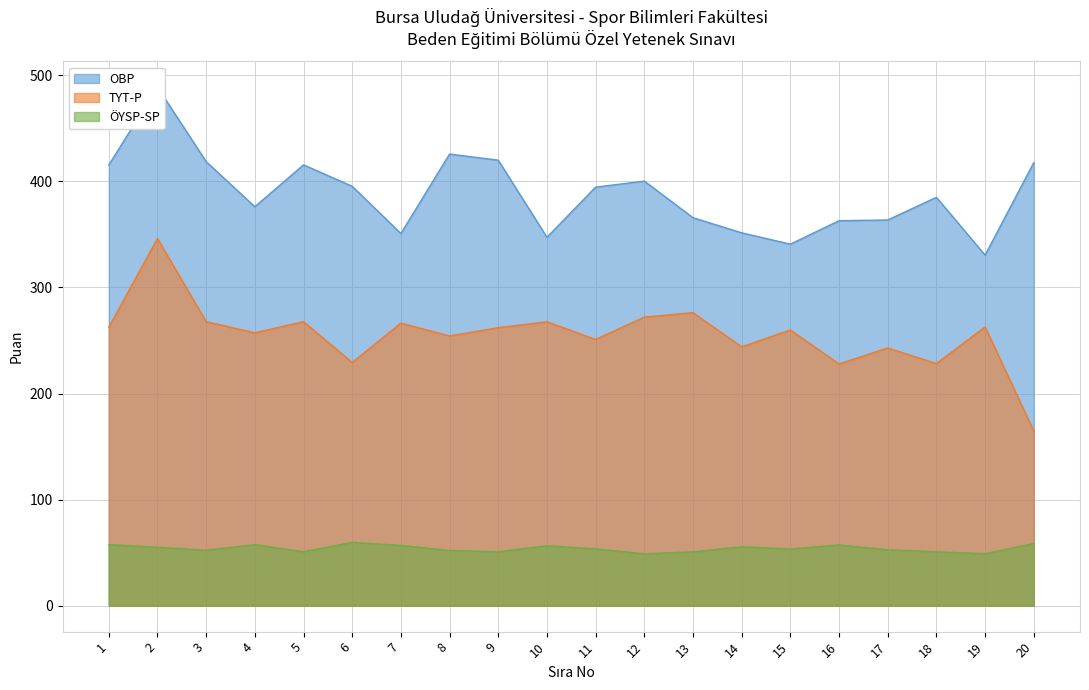

What is the difference between the highest and lowest values at 16?

305.6